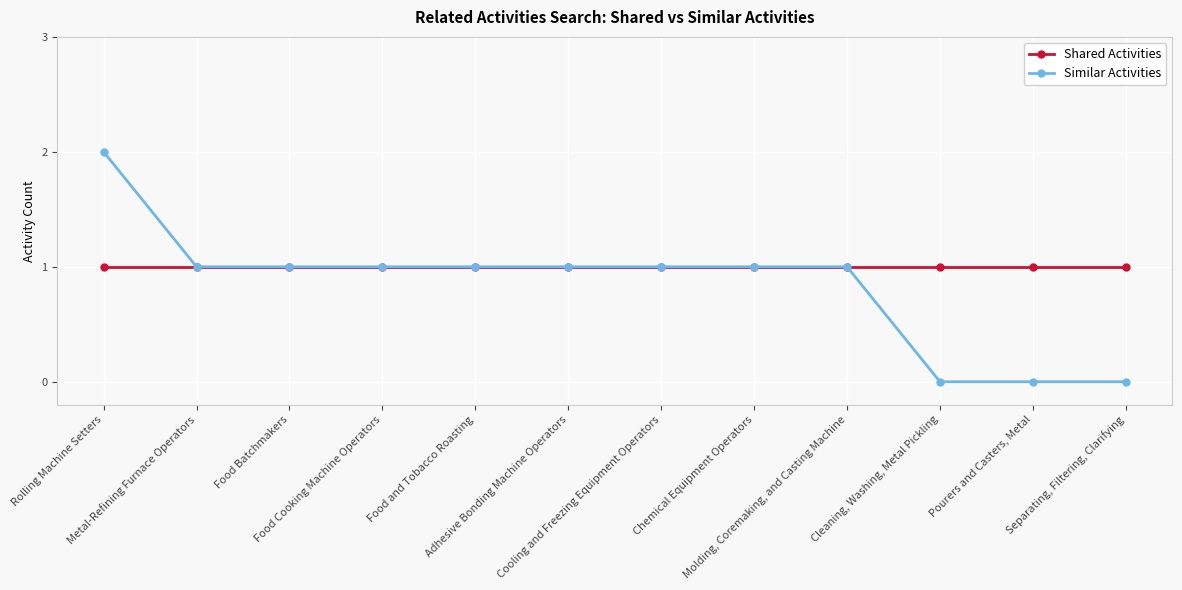

The value of Shared Activities at Food and Tobacco Roasting is 1. True or false?

True